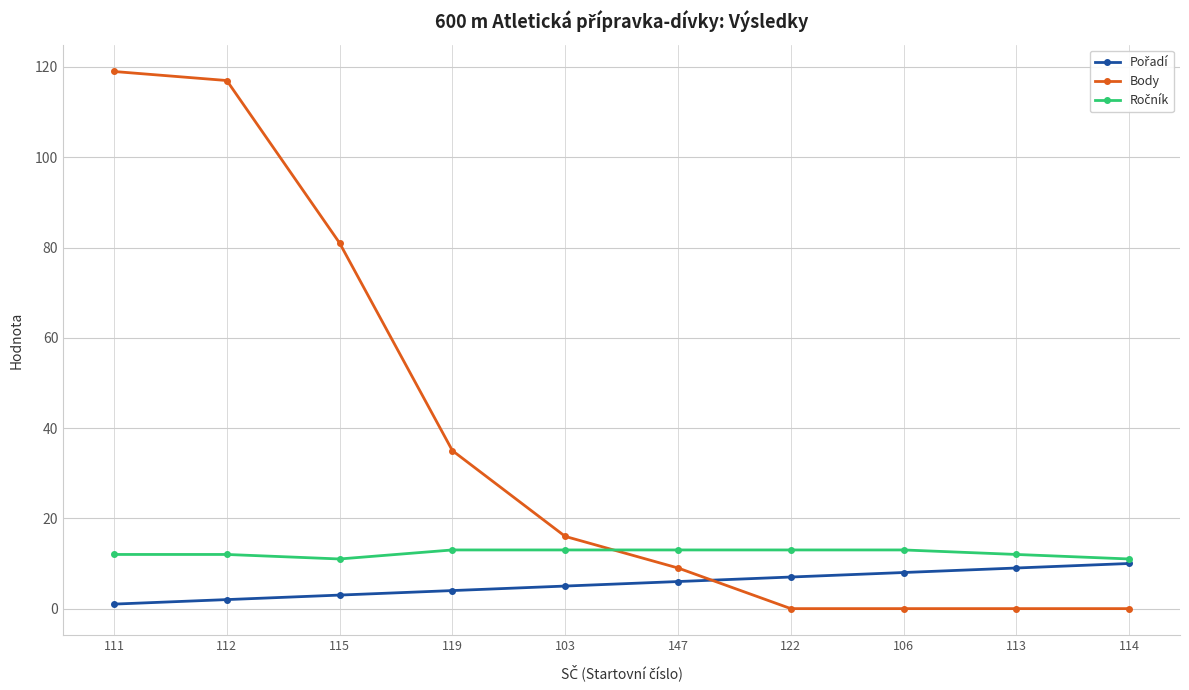

What is the label of the 10th point from the left?

114